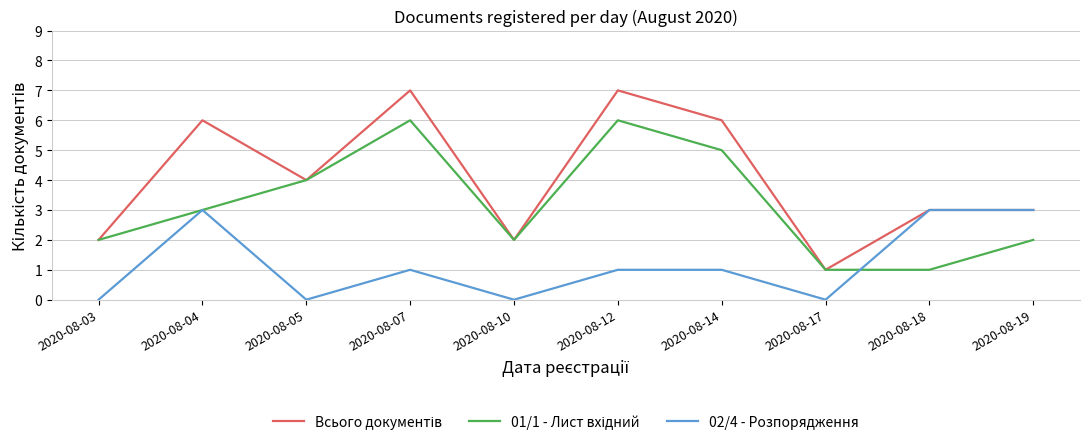

True or false: 02/4 - Розпорядження has a value of 1 at 2020-08-04.

False